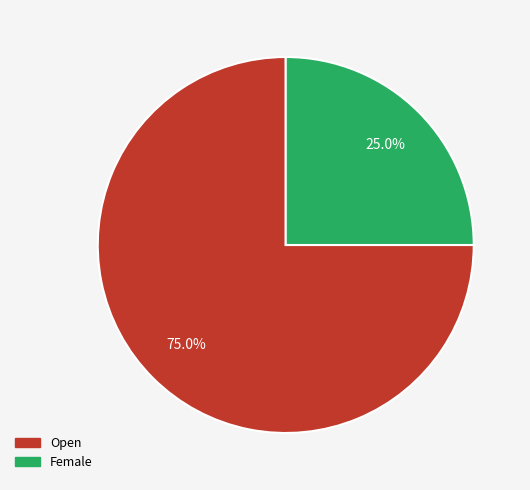

Which has a higher value, Open or Female?

Open